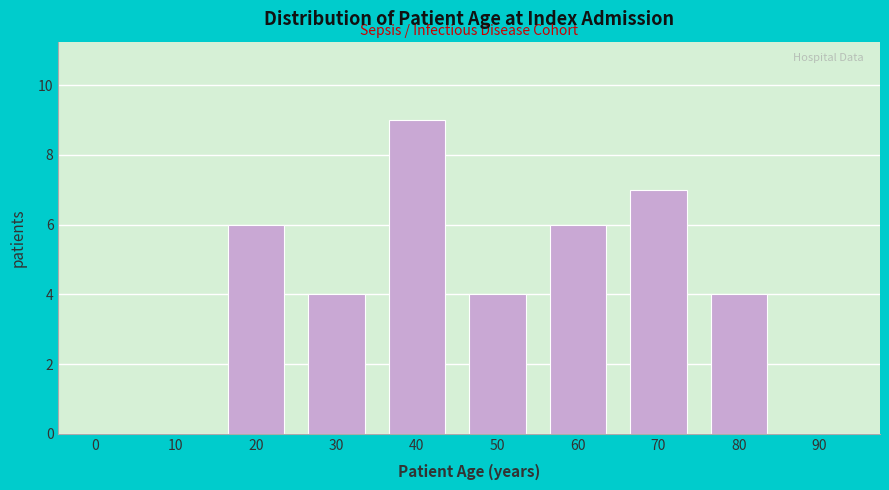

Reading left to right, list all the values displayed in this chart.

0=0	10=0	20=6	30=4	40=9	50=4	60=6	70=7	80=4	90=0